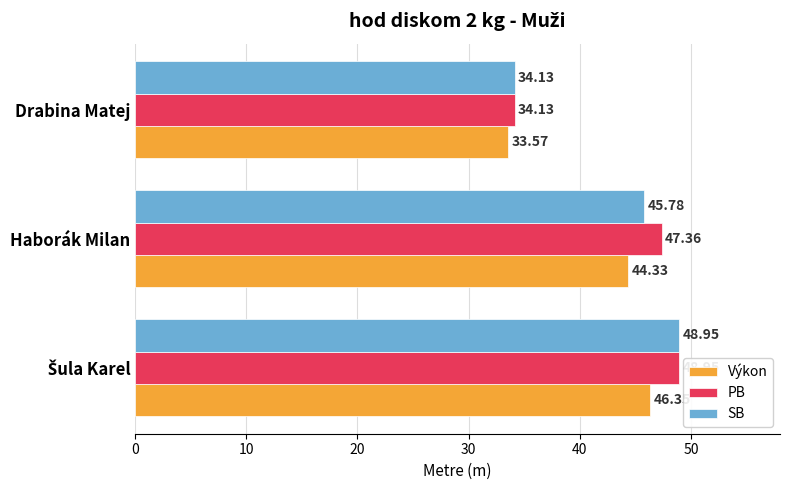

Rank the series by their average value, from highest to lowest.

PB, SB, Výkon